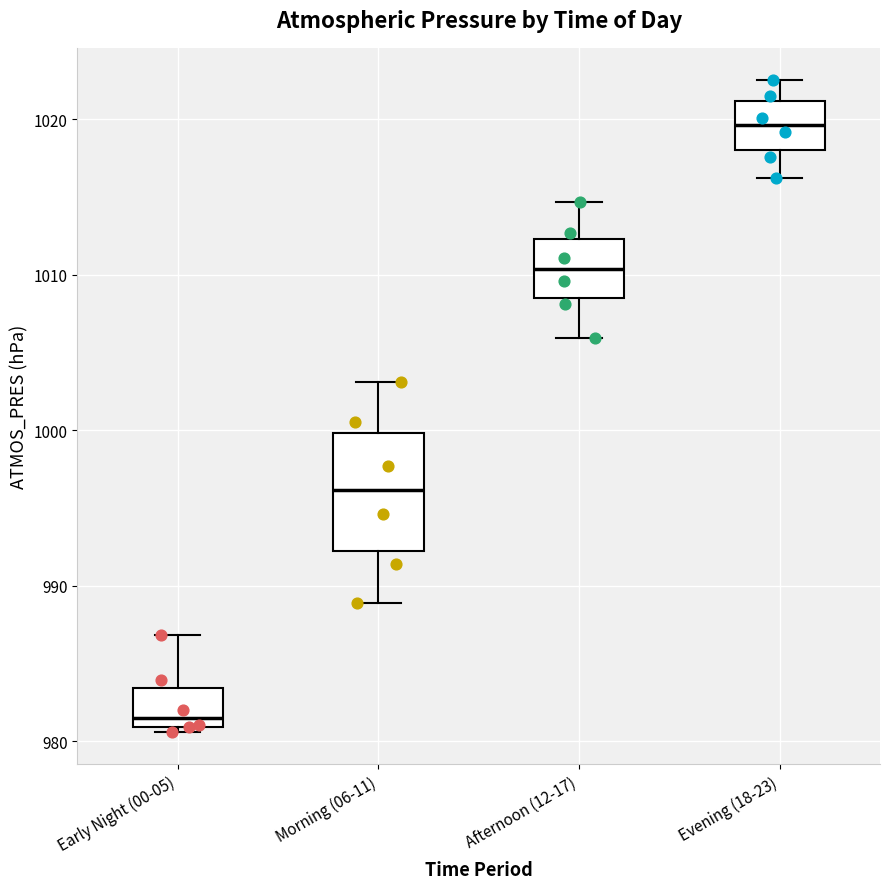

Where does the lower whisker of the box for Morning (06-11) end on the y-axis? The values are not printed on the chart, so give them approximately, as read against the axis.

989